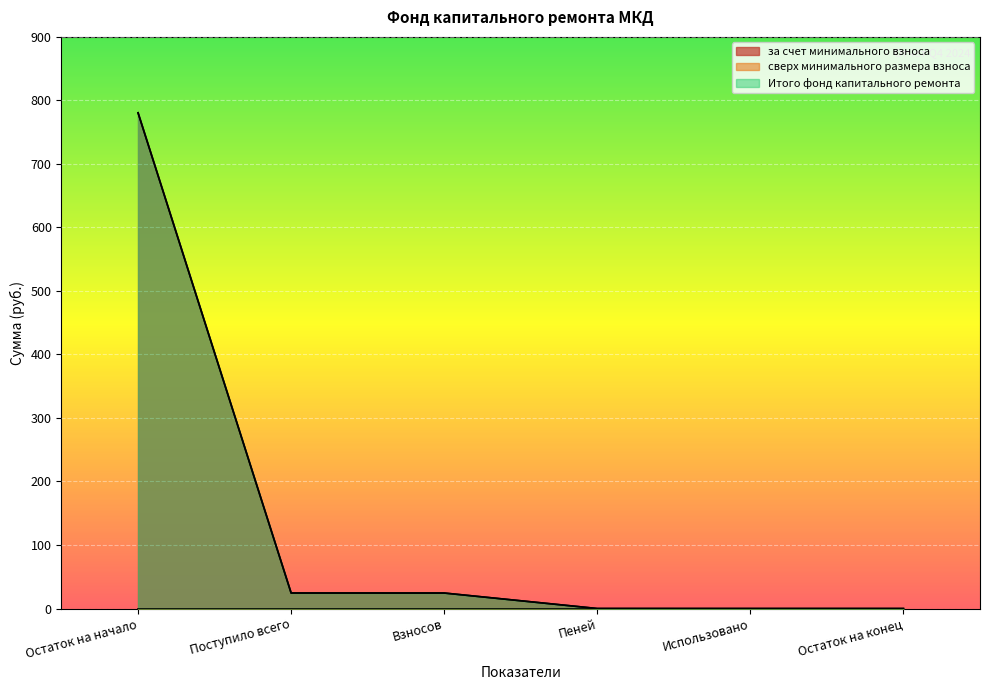

True or false: Итого фонд капитального ремонта has more than 2 points higher than both neighbors.

False